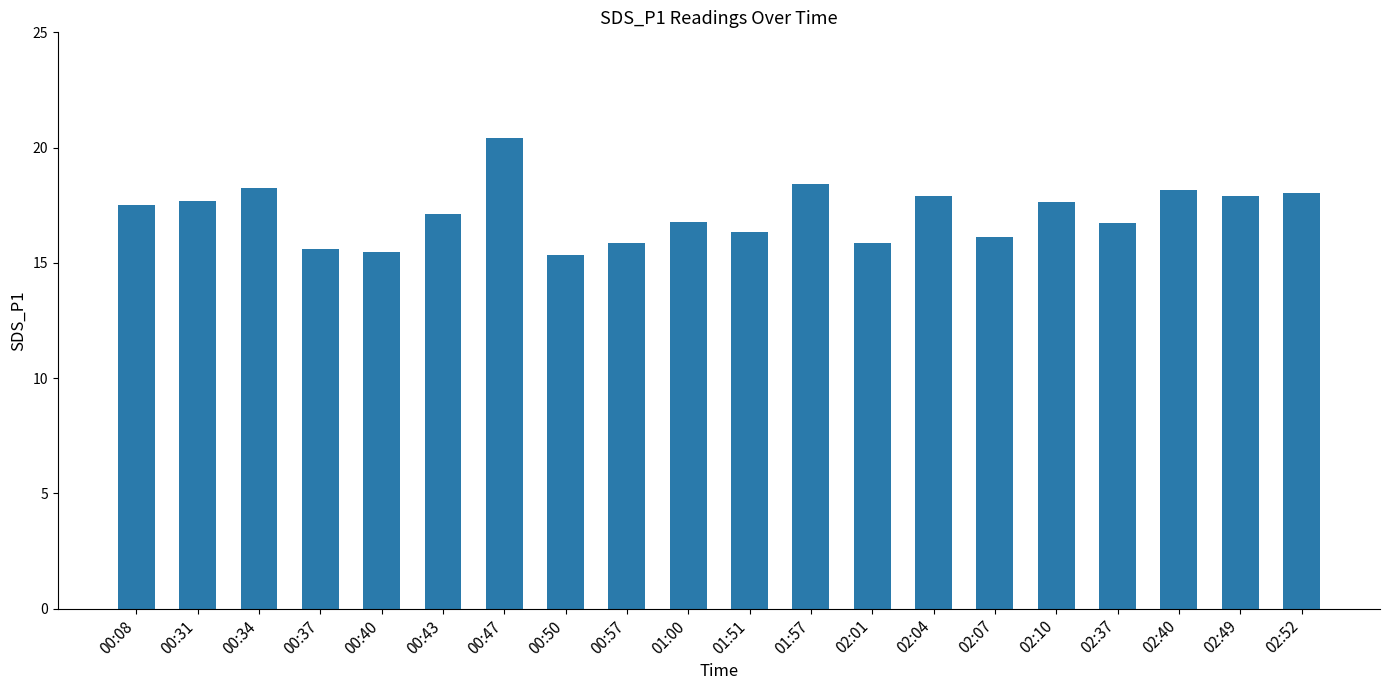

The chart shows a value of 15.9 at 00:57. True or false?

True